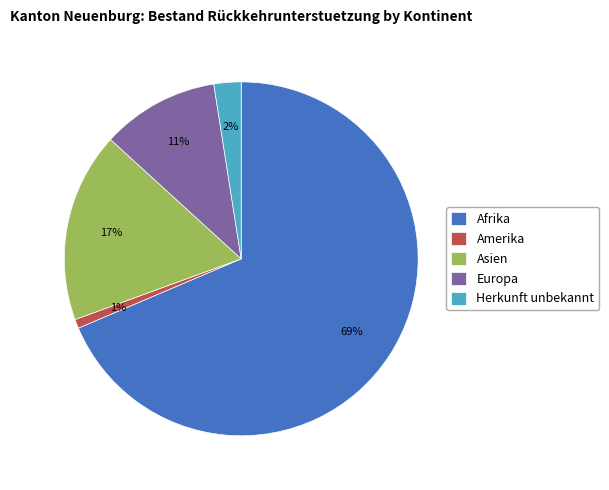

Which has a higher value, Amerika or Europa?

Europa